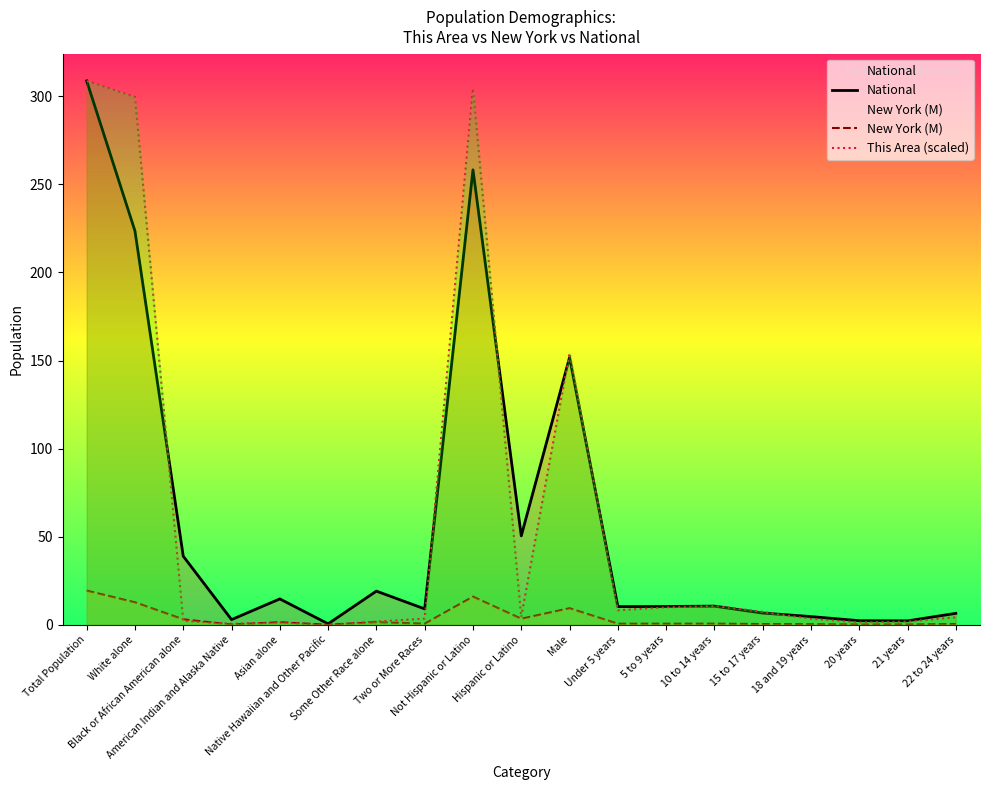

How many values in This Area (scaled) are above zero?

18